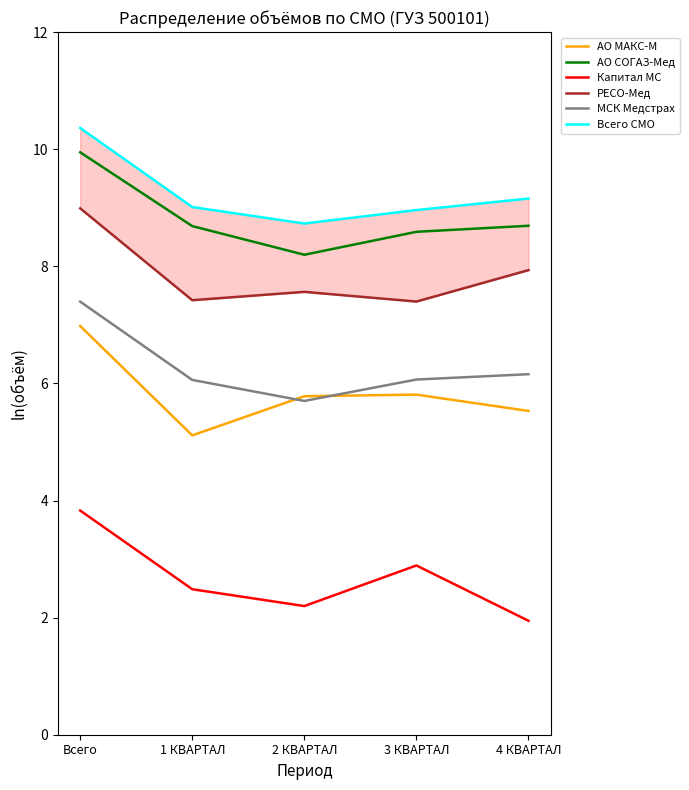

What position from the right is 3 КВАРТАЛ?

2